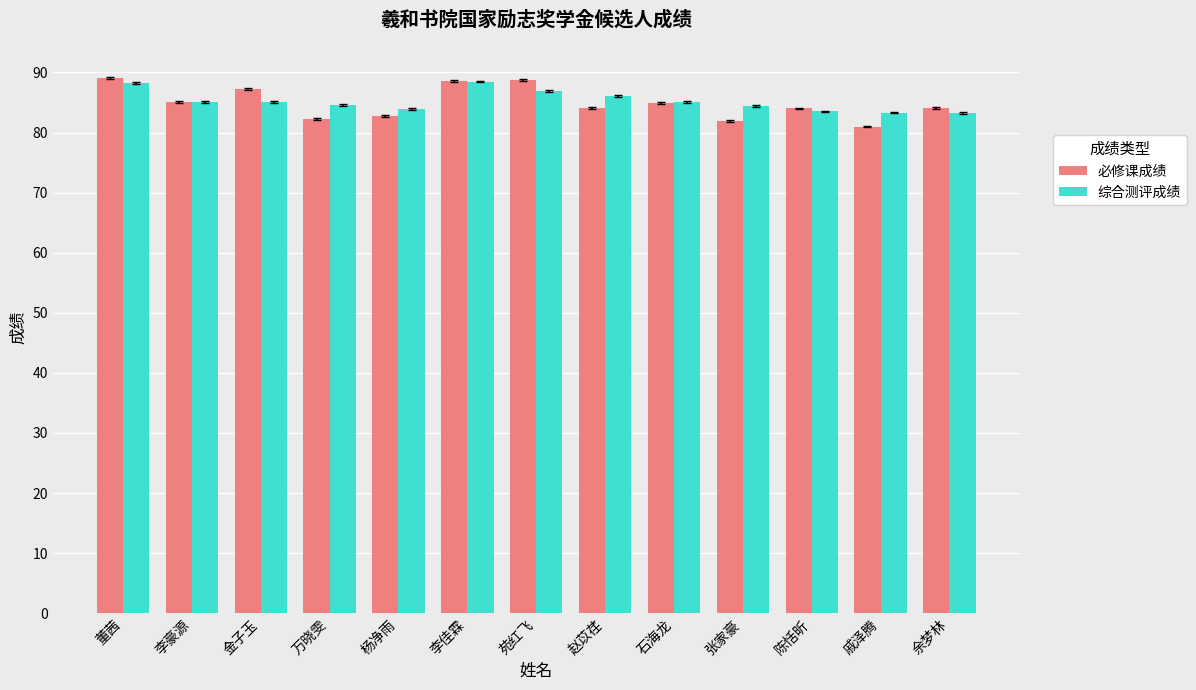

How many bars are there in total?

26